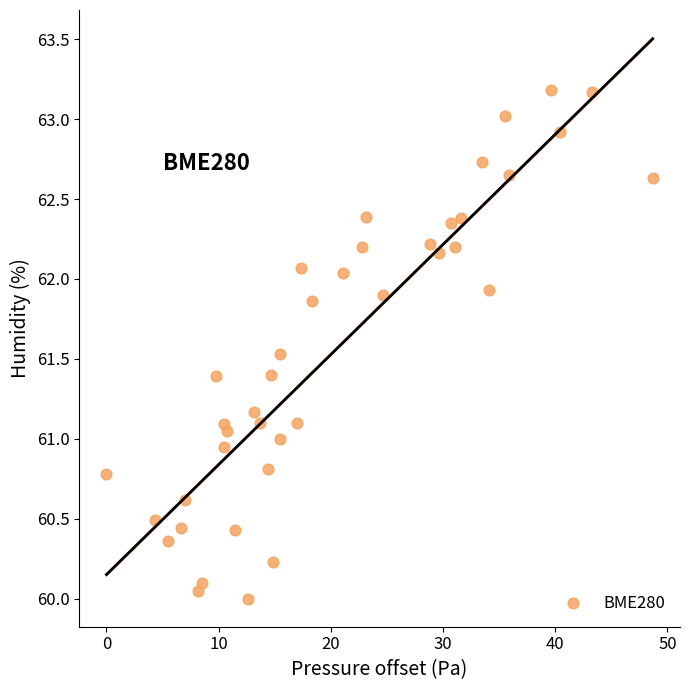

What is the range of X values (max minus min)?

48.7